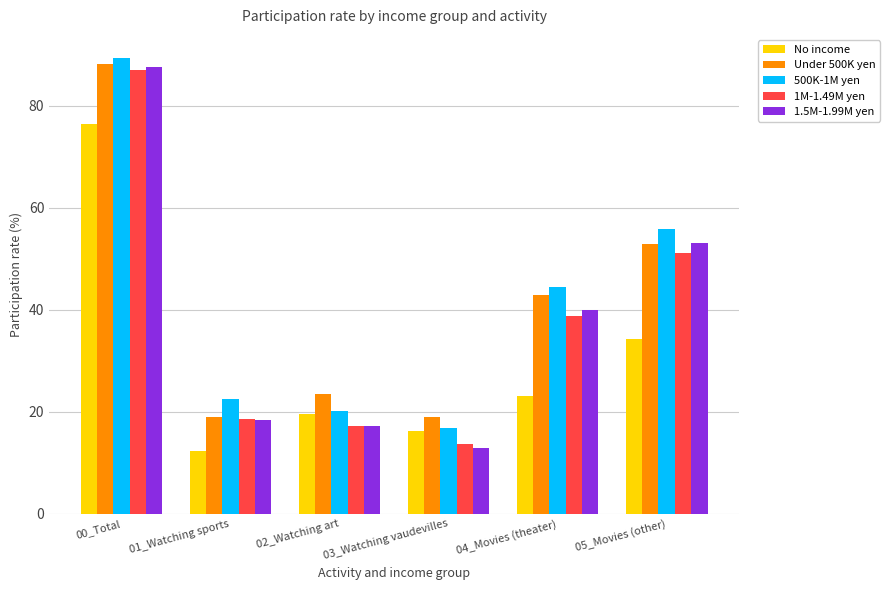

Read the 1.5M-1.99M yen value at 04_Movies (theater).

40.0